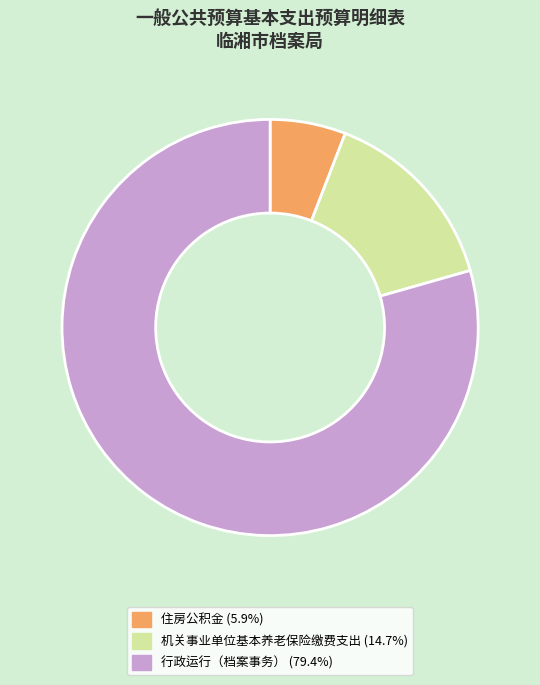

How many segments does this pie chart have?

3